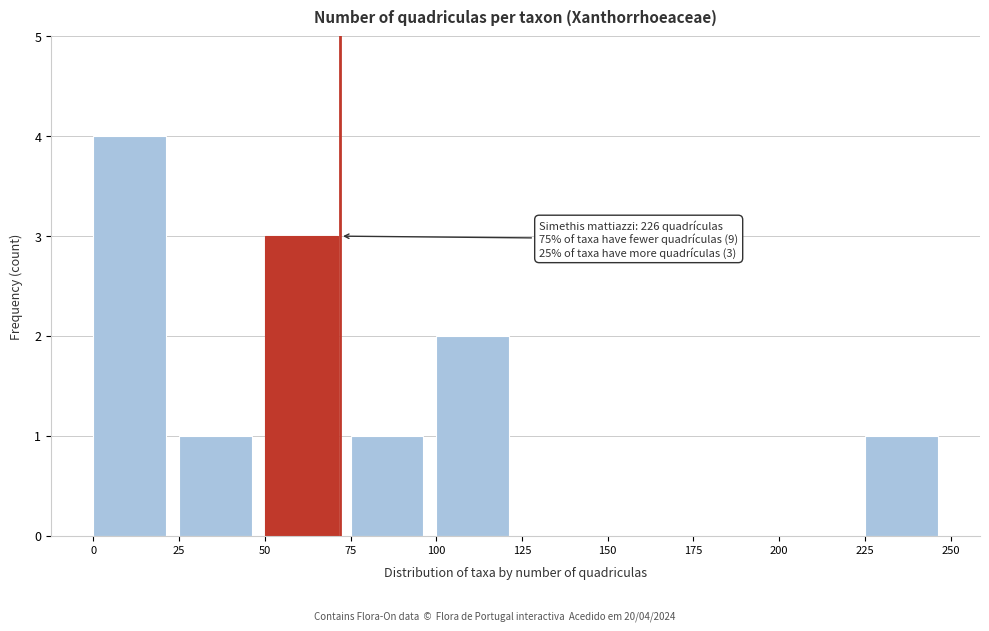

Over which range of the x-axis is the bar tallest?

0 to 25